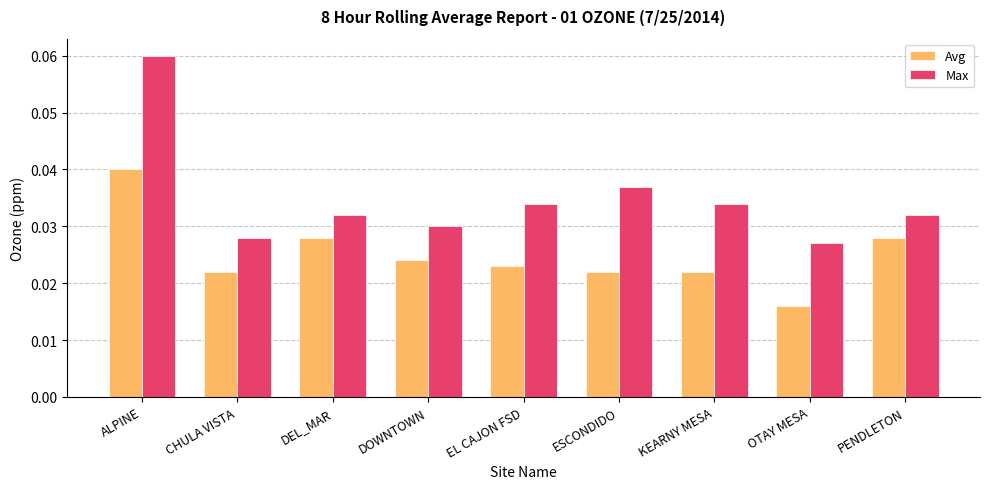

At which category is the sum across all series the highest?

ALPINE